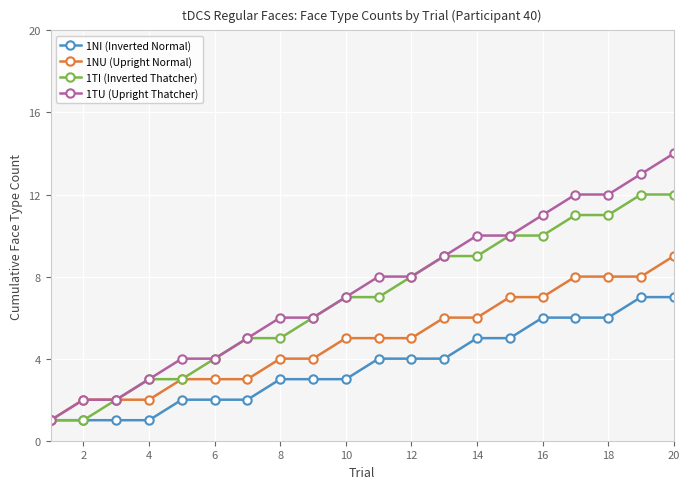

Which series has the largest range (max minus min)?

1TU (Upright Thatcher)